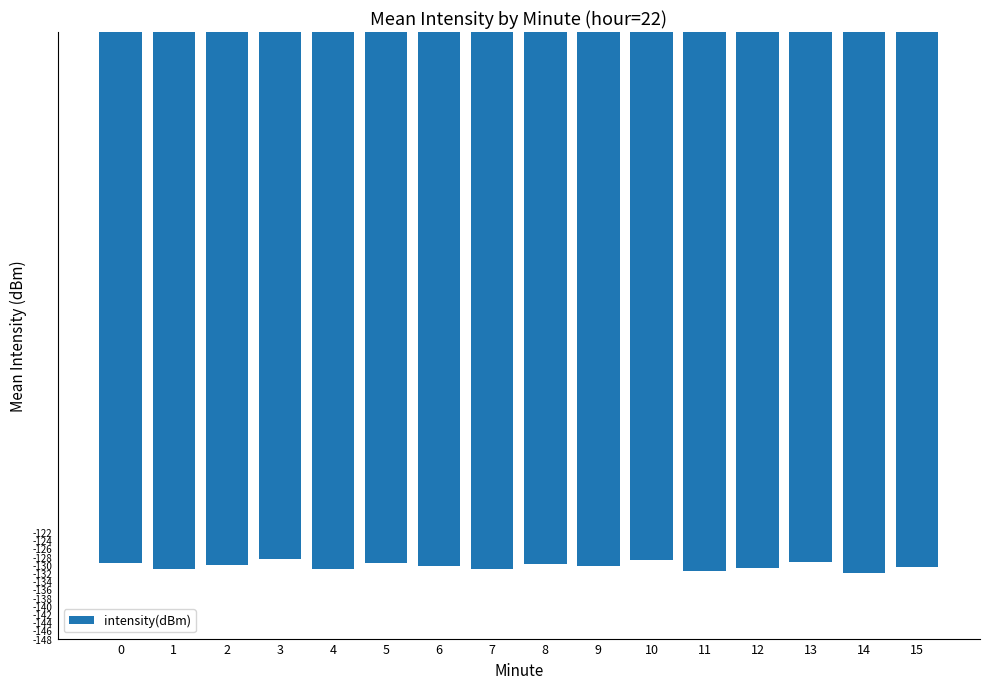

Is it true that the value at 9 is -89.3?

False